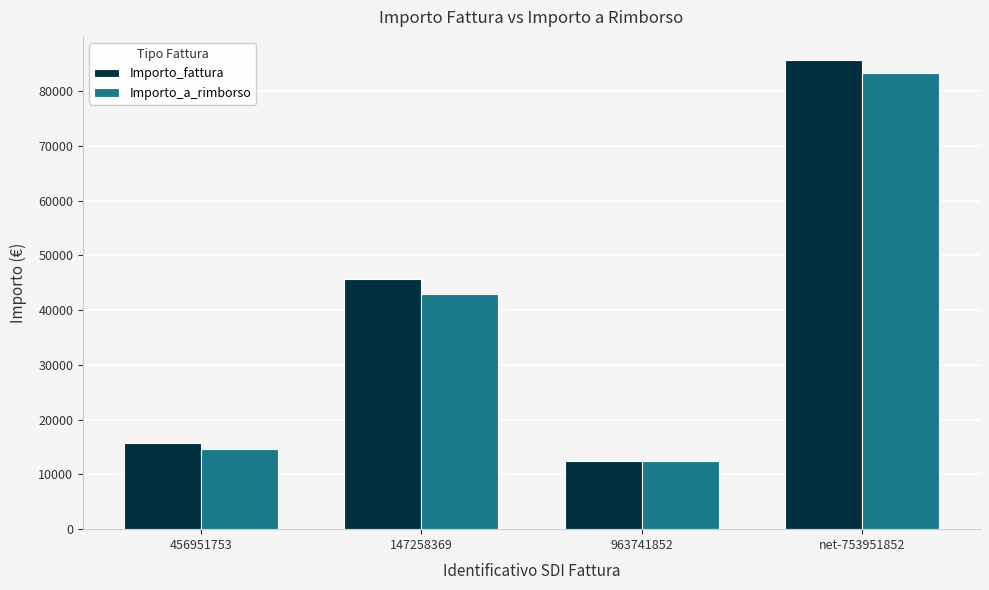

At which label is Importo_a_rimborso closest to 47894?

147258369